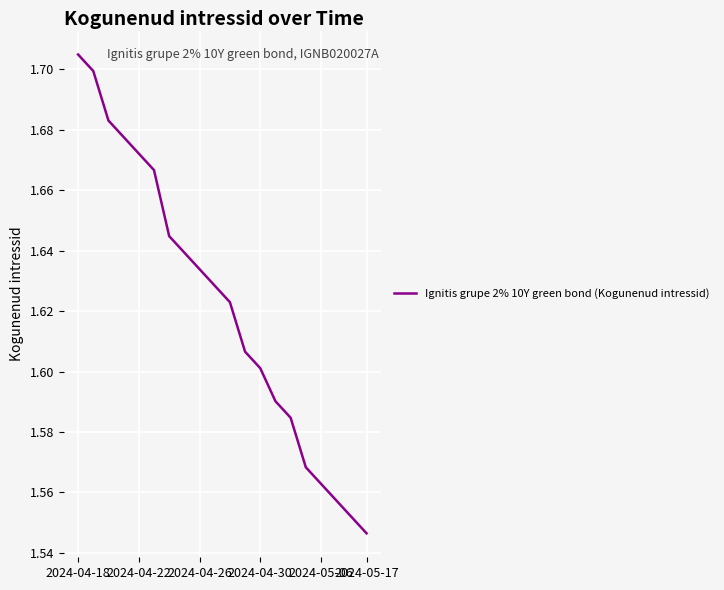

What is the difference between the maximum and minimum values?

0.2